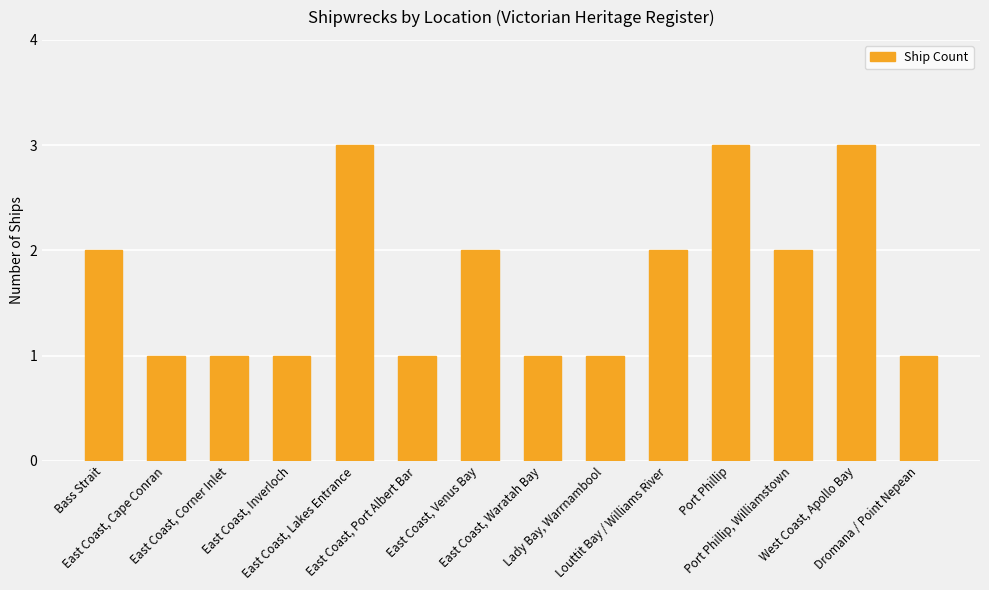

Reading left to right, list all the values displayed in this chart.

2	1	1	1	3	1	2	1	1	2	3	2	3	1